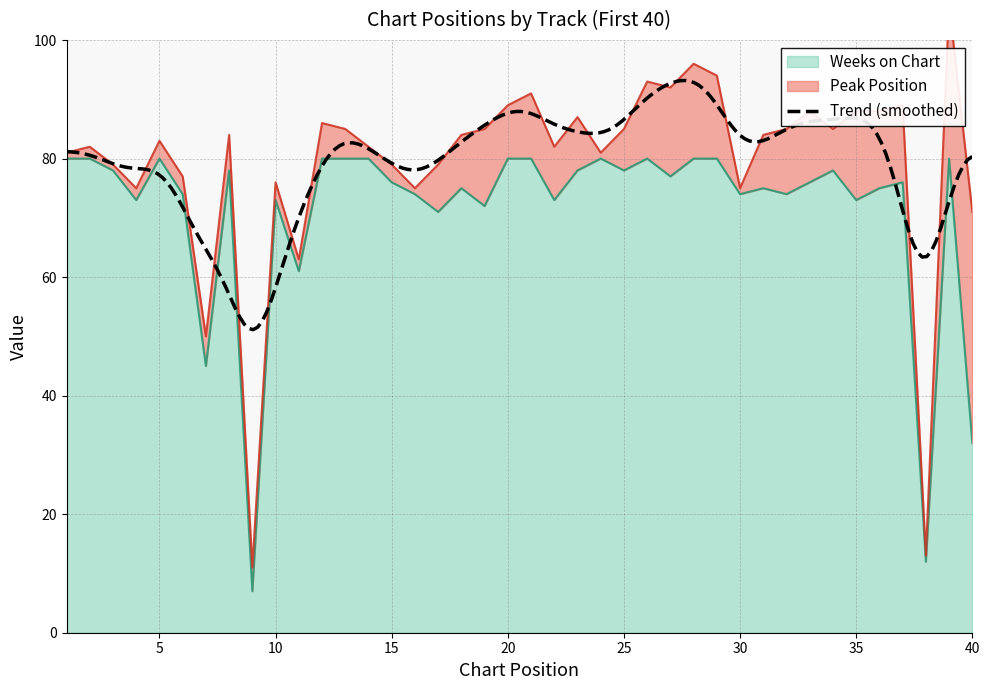

What is the value of the 29th point from the left?

80